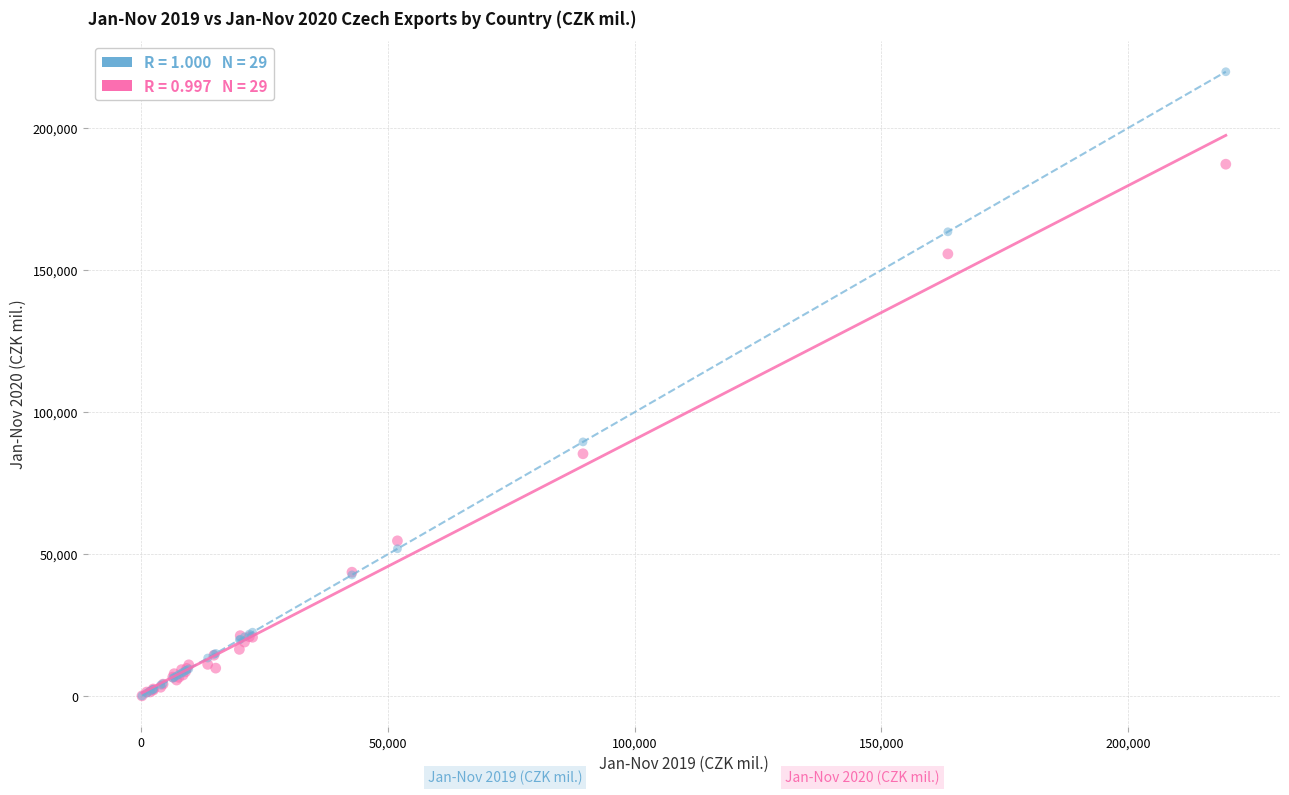

Across all series, what Y value is closest to 109984?

89539